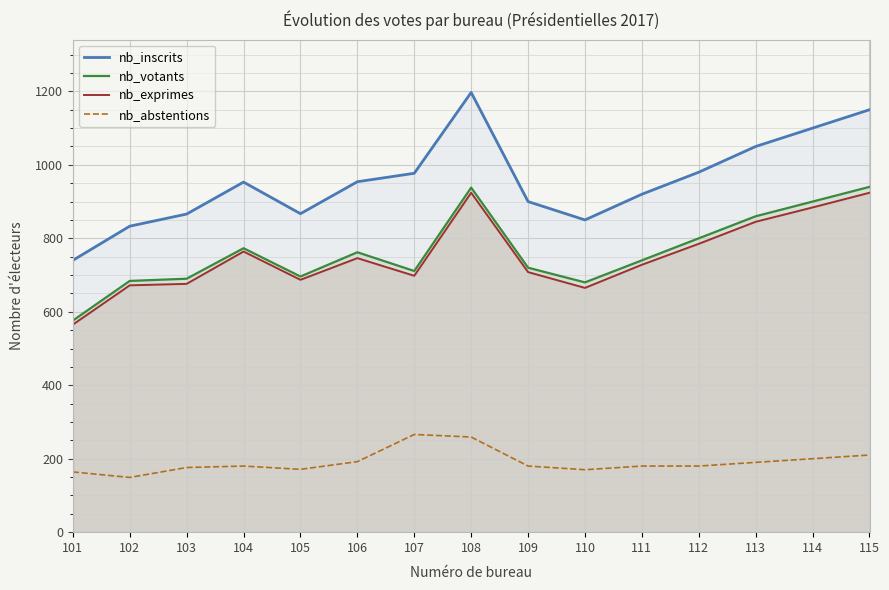

At which category does nb_exprimes reach its first local peak?

104